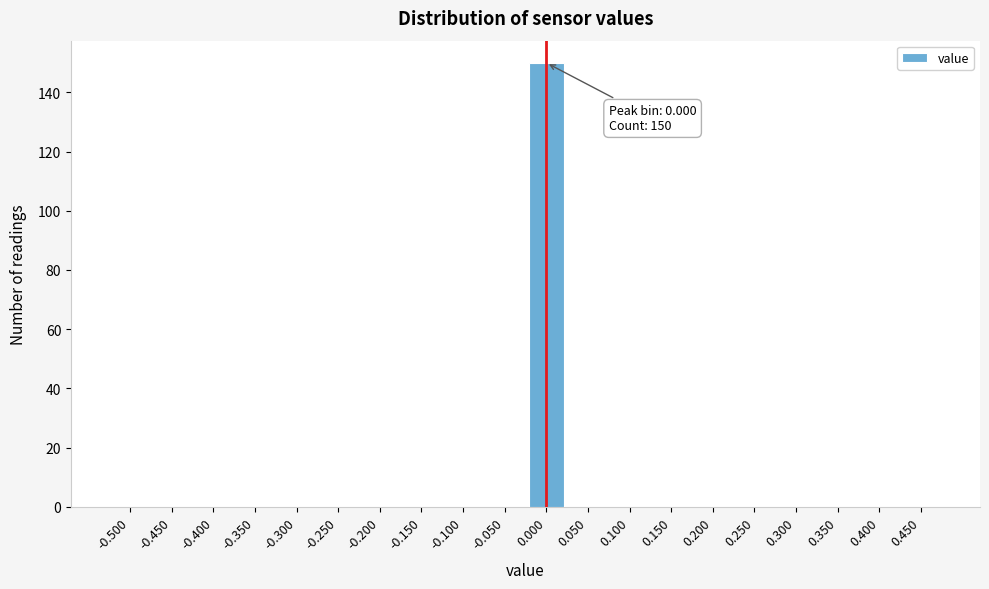

Reading right to left, list all the values displayed in this chart.

0.450=0	0.400=0	0.350=0	0.300=0	0.250=0	0.200=0	0.150=0	0.100=0	0.050=0	0.000=150	-0.050=0	-0.100=0	-0.150=0	-0.200=0	-0.250=0	-0.300=0	-0.350=0	-0.400=0	-0.450=0	-0.500=0